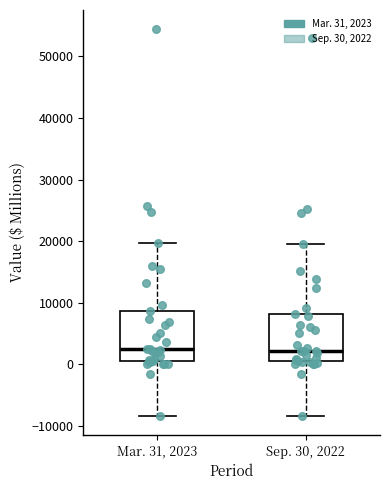

Where does the lower whisker of the box for Sep. 30, 2022 end on the y-axis? The values are not printed on the chart, so give them approximately, as read against the axis.

-8000